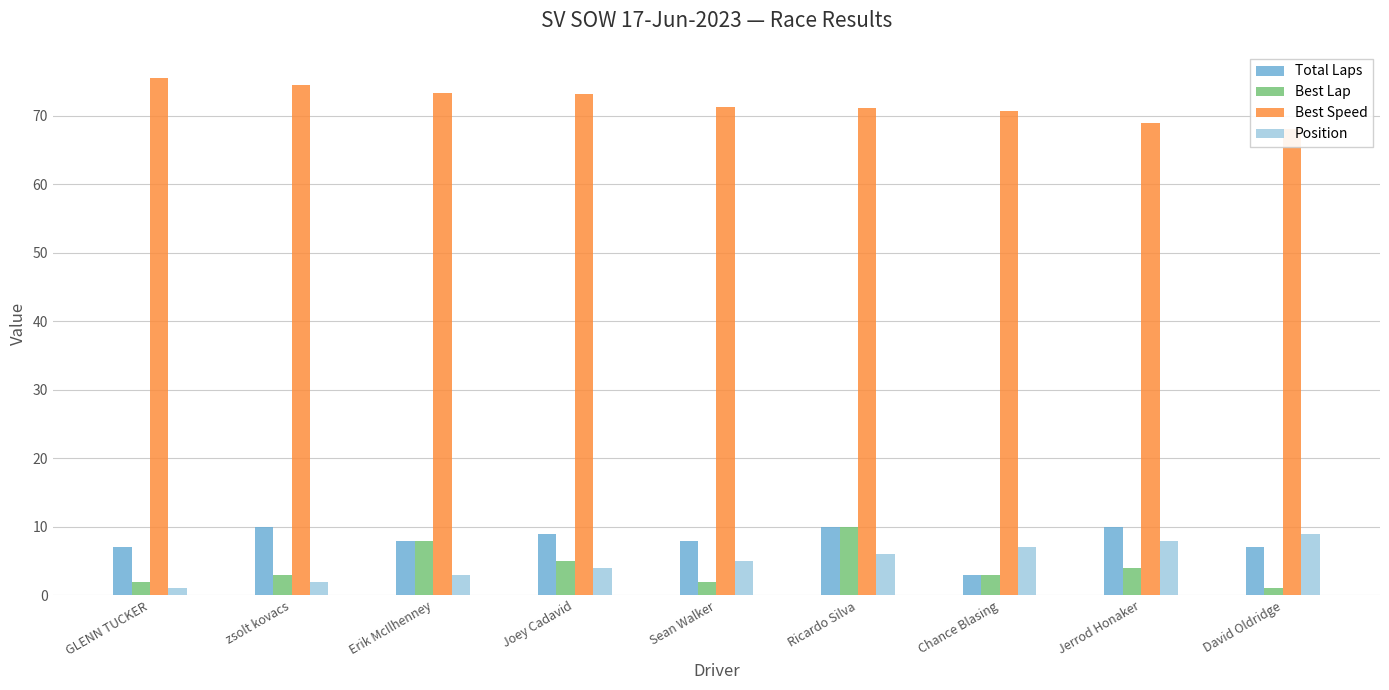

The value of Position at Joey Cadavid is 1.8. True or false?

False